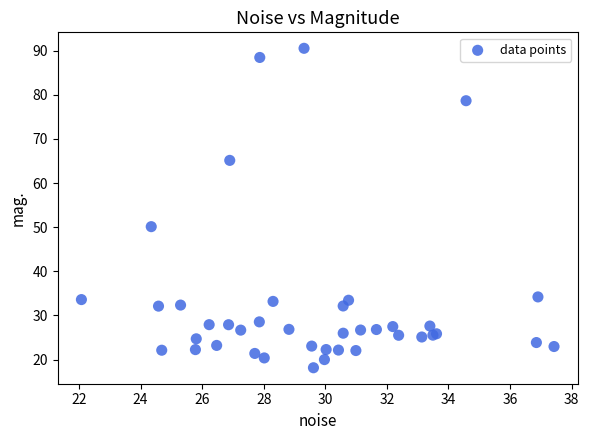

What Y value in the scatter plot is closest to 54?

50.1